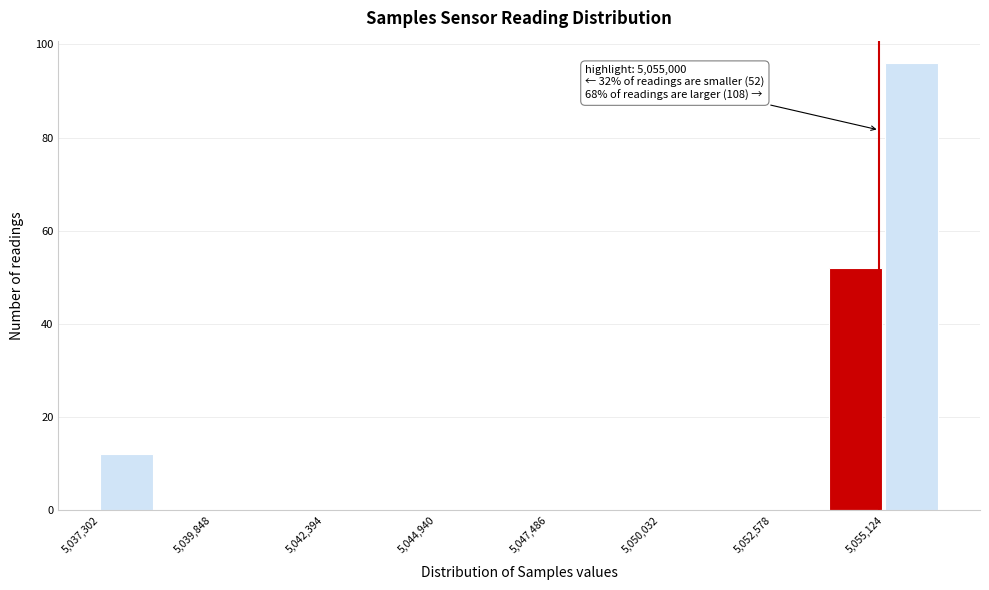

Around what value on the x-axis is the tallest bar? Give the approximate position of its centre, as read against the axis.

5055500